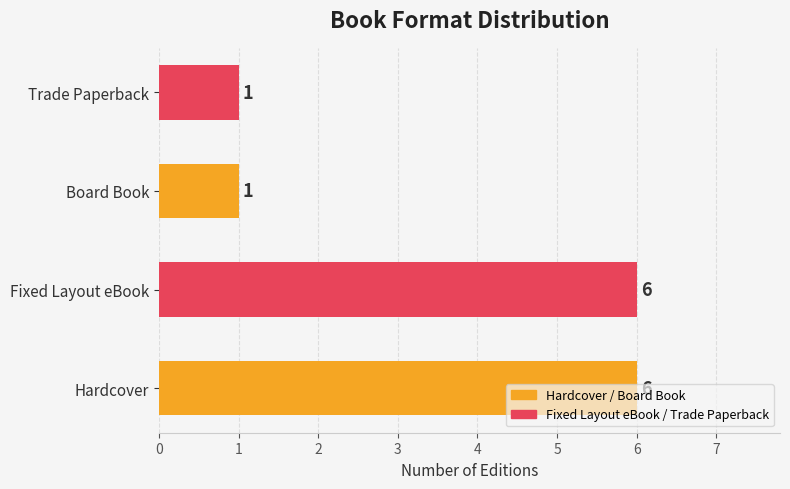

How many values are between 1 and 6?

4